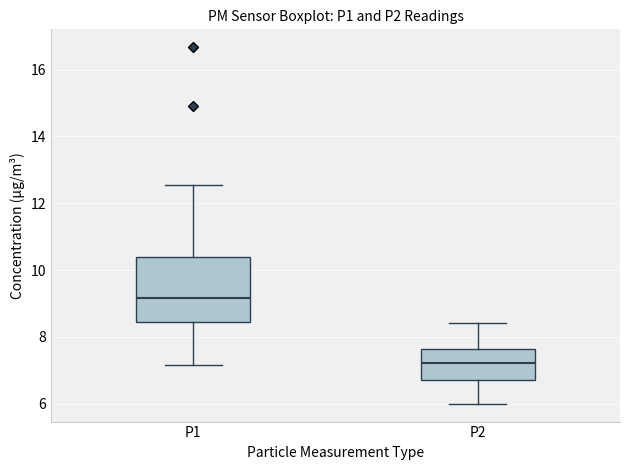

Comparing the boxes themselves (not the whiskers), which one is the tallest?

P1